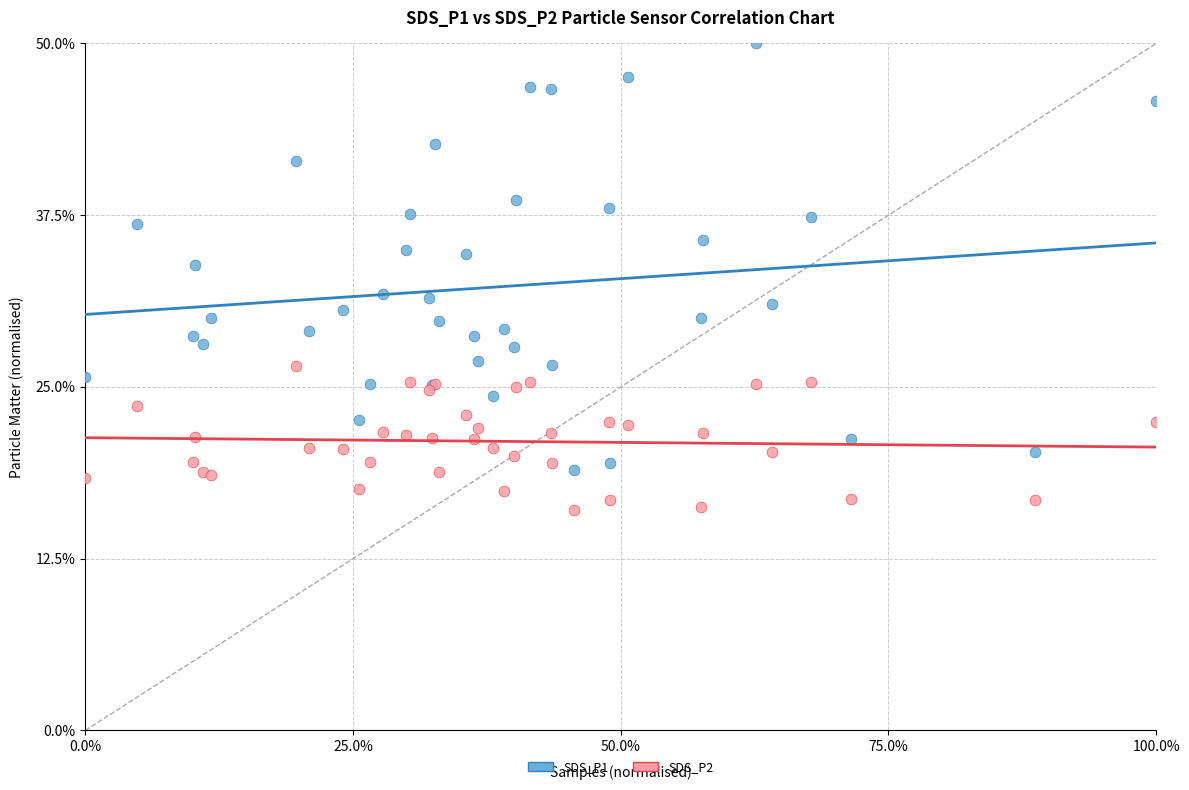

Which series reaches the maximum Y coordinate?

SDS_P1